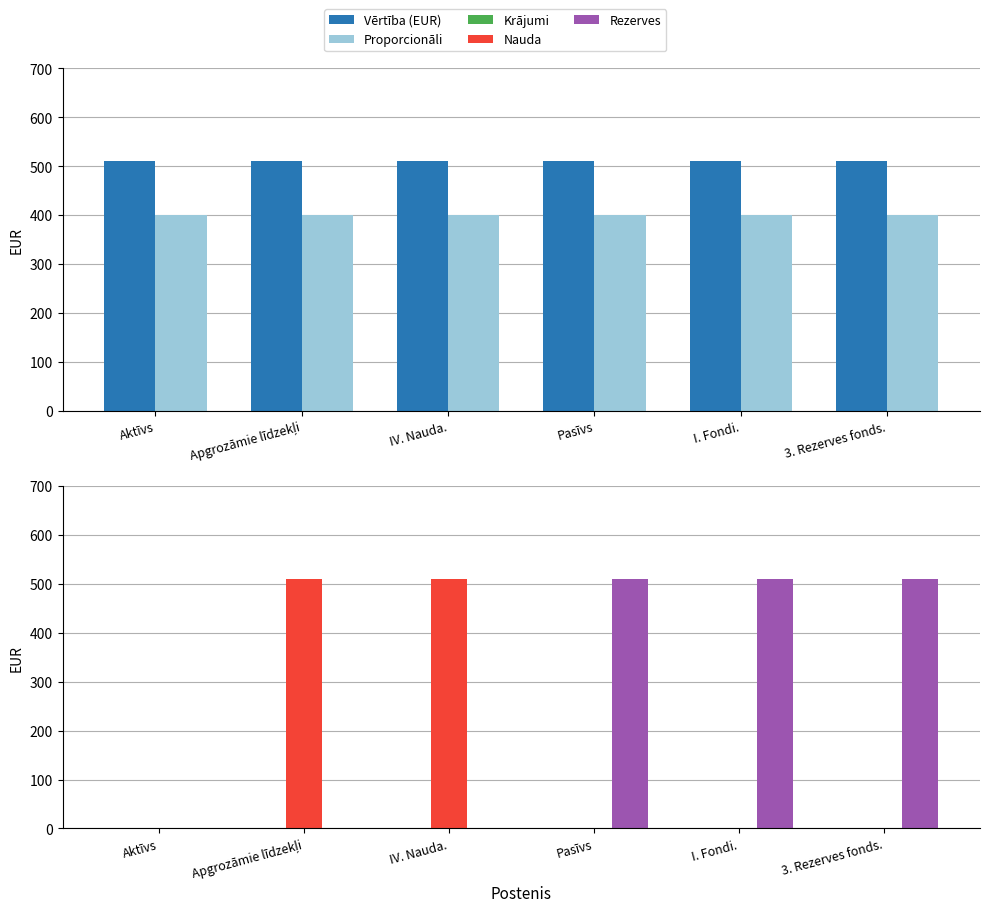

How many series are shown in this chart?

5